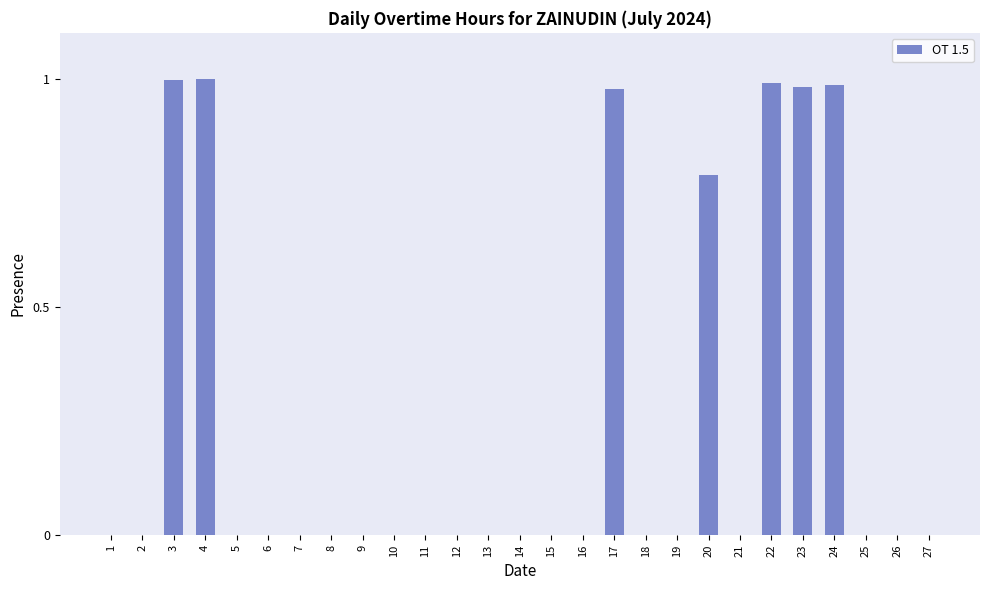

Between 22 and 23, which is larger?

22